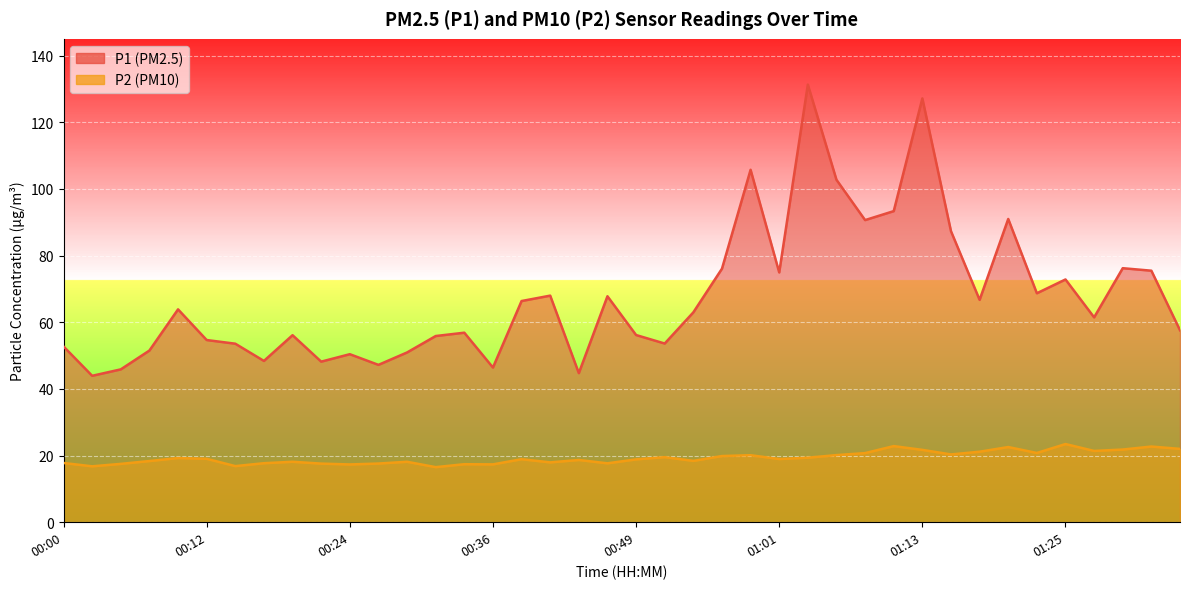

Is it true that P2 equals 13.2 at 00:51?

False